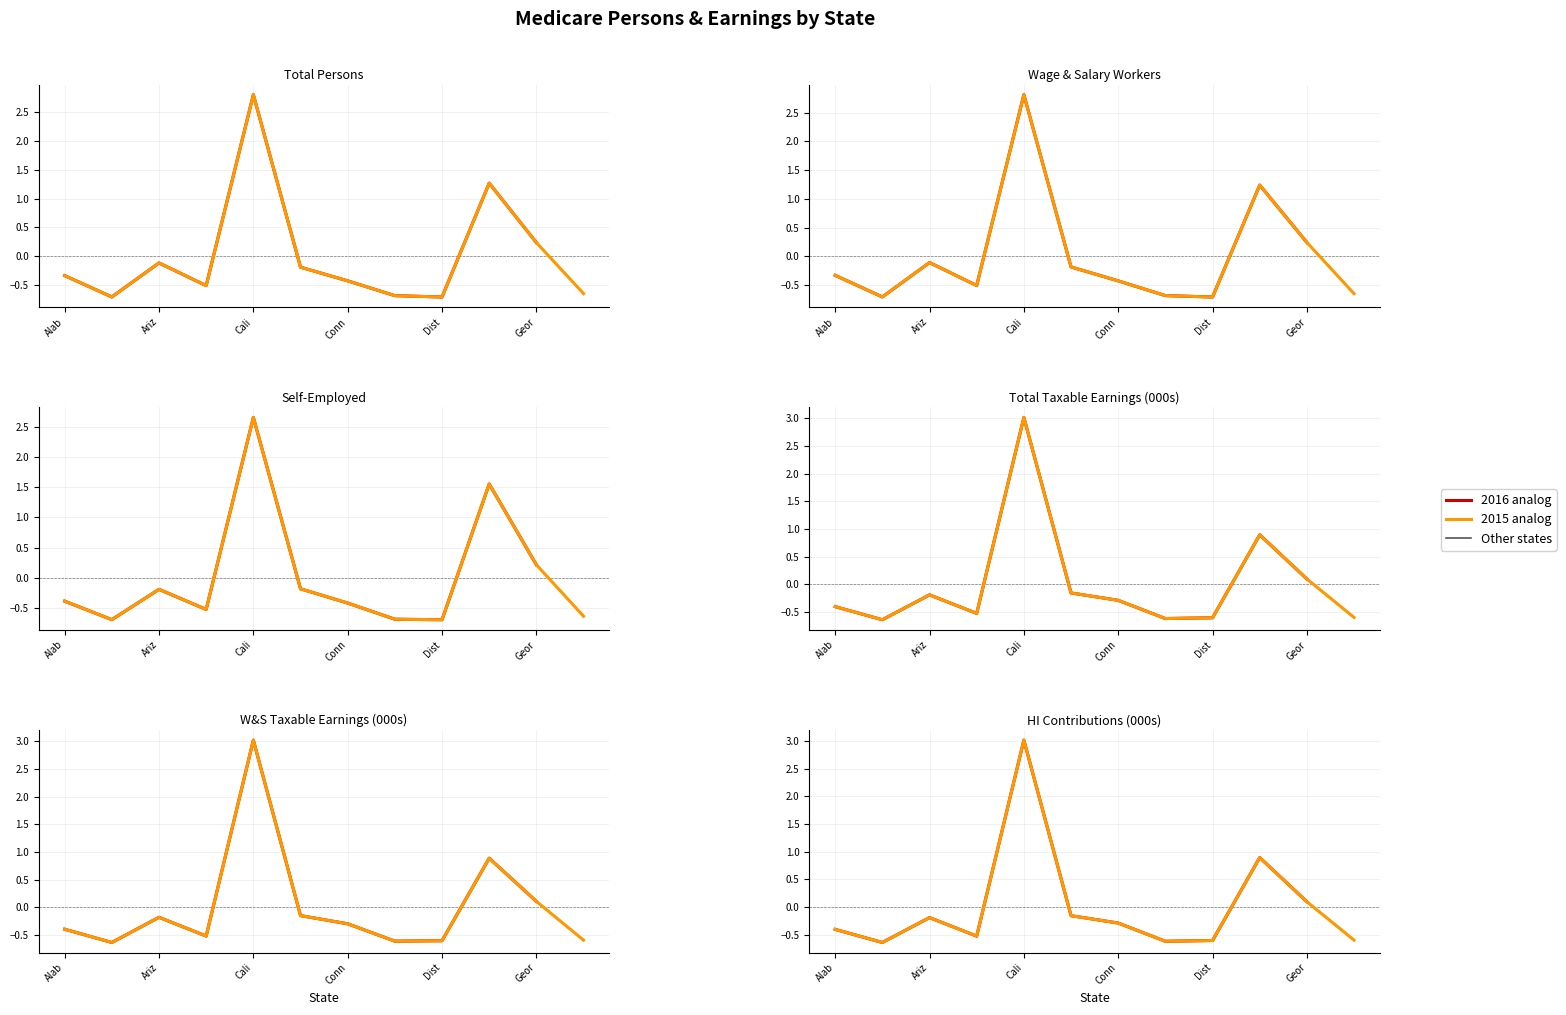

True or false: Total Persons has more than 1 interior local peaks.

True